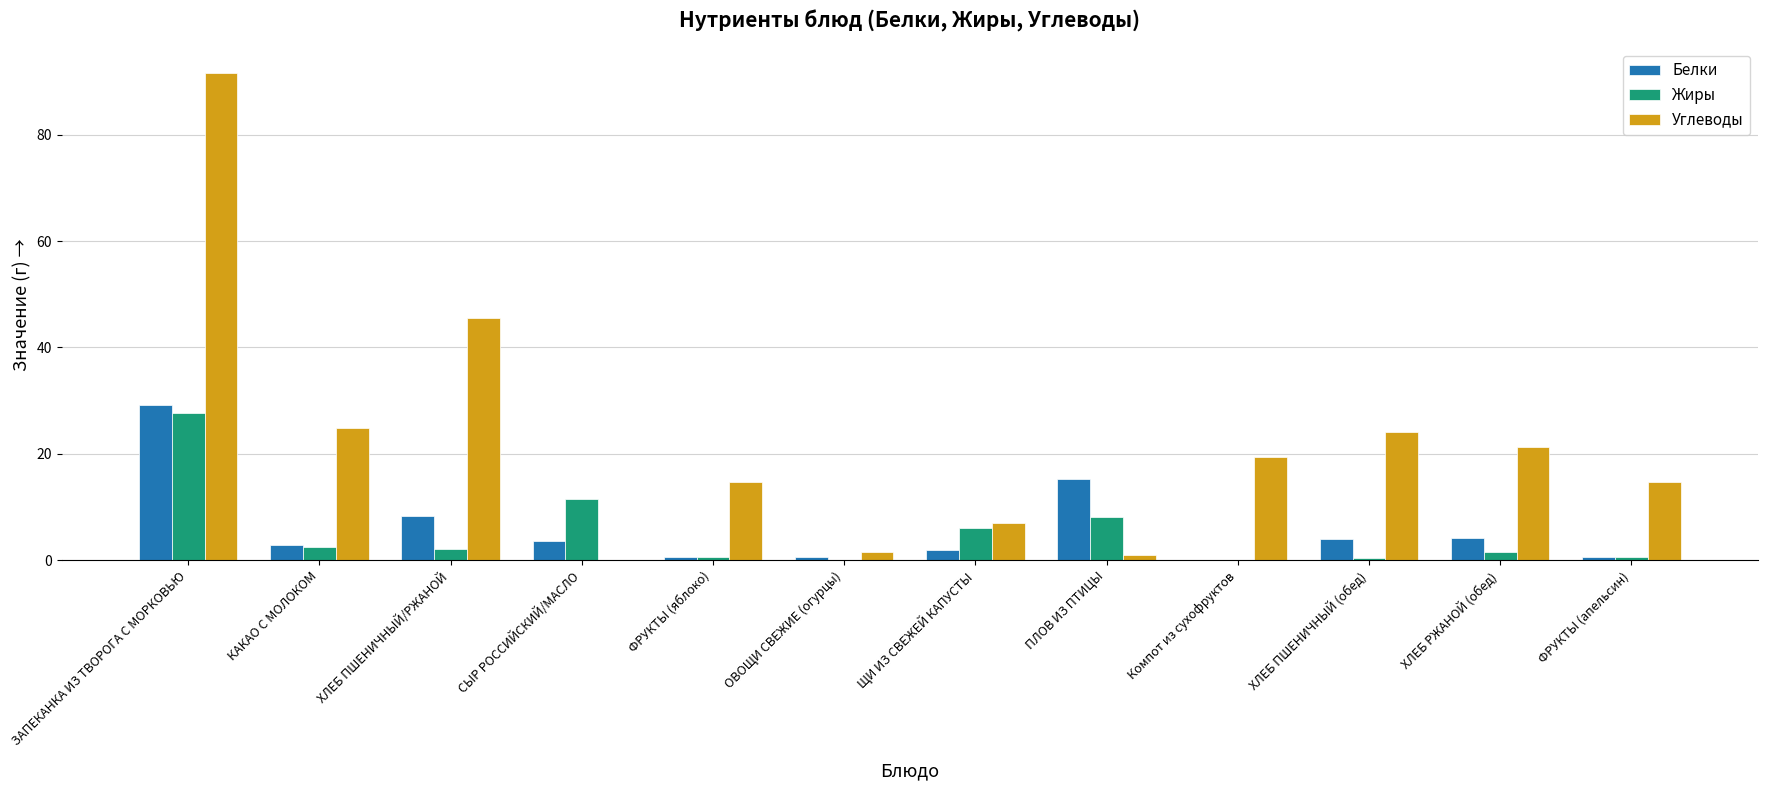

Which label corresponds to the largest value in the chart?

ЗАПЕКАНКА ИЗ ТВОРОГА С МОРКОВЬЮ